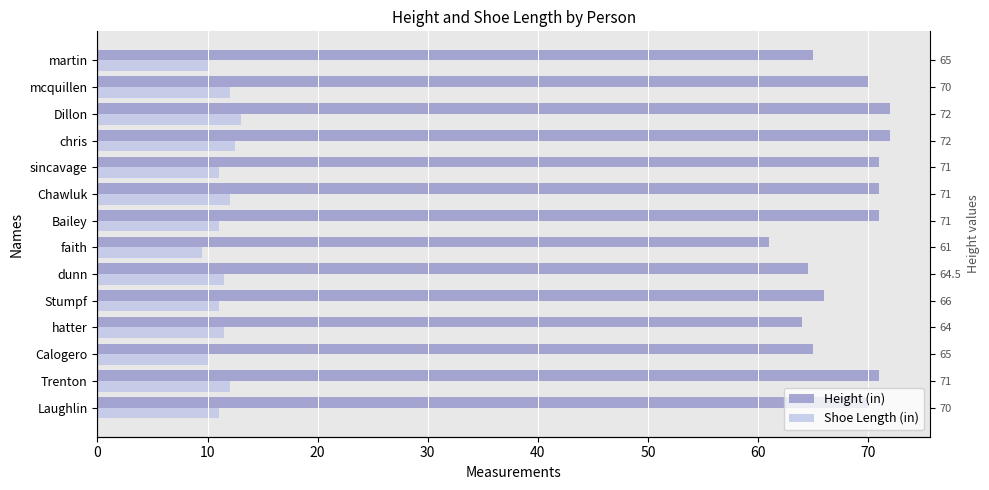

How many series are shown in this chart?

2